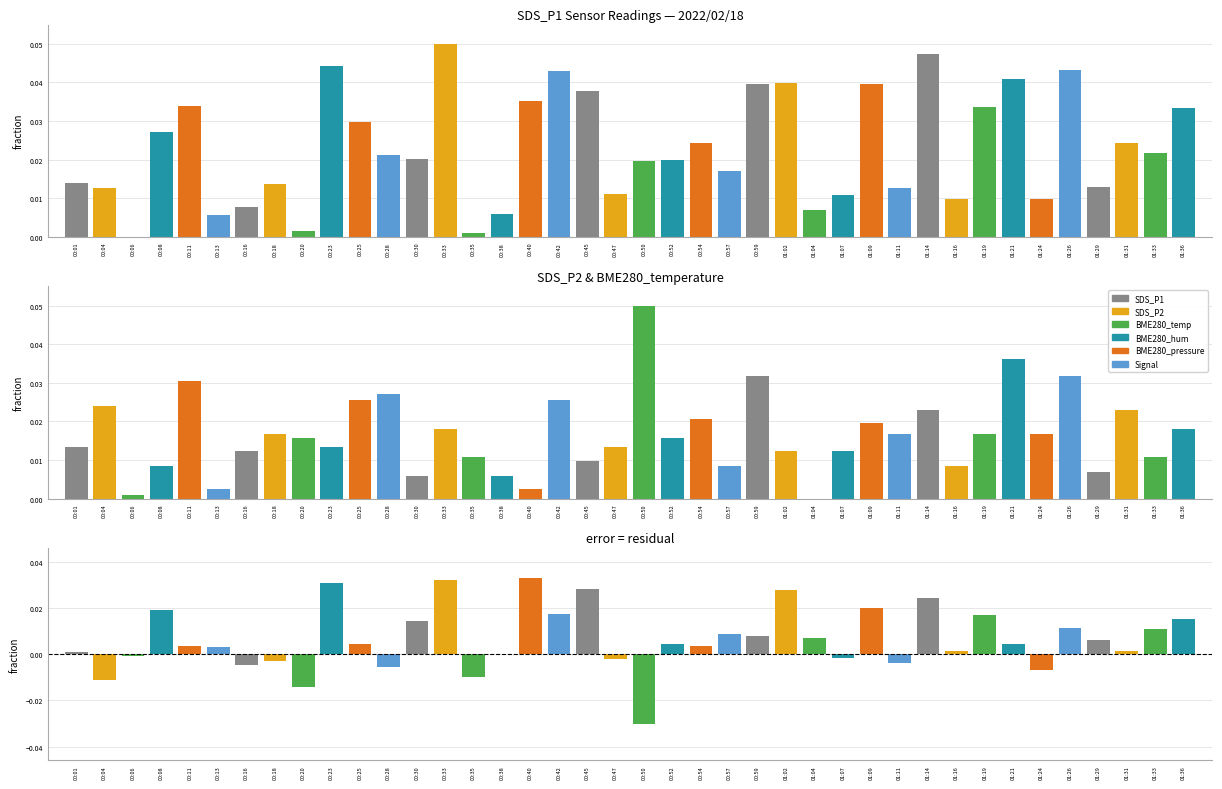

List the series in order of their peak value, lowest first.

difference, SDS_P1, SDS_P2